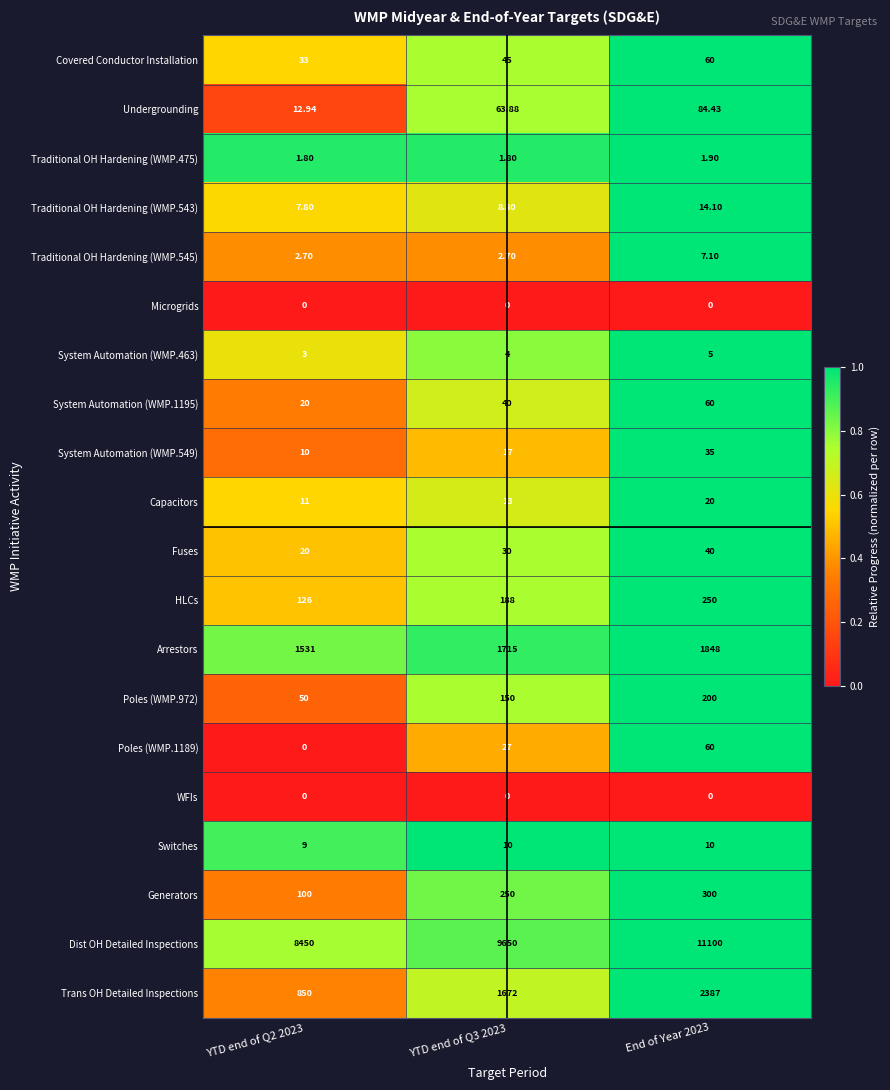

What is the difference between the highest and lowest values at YTD end of Q3 2023?

9650.0